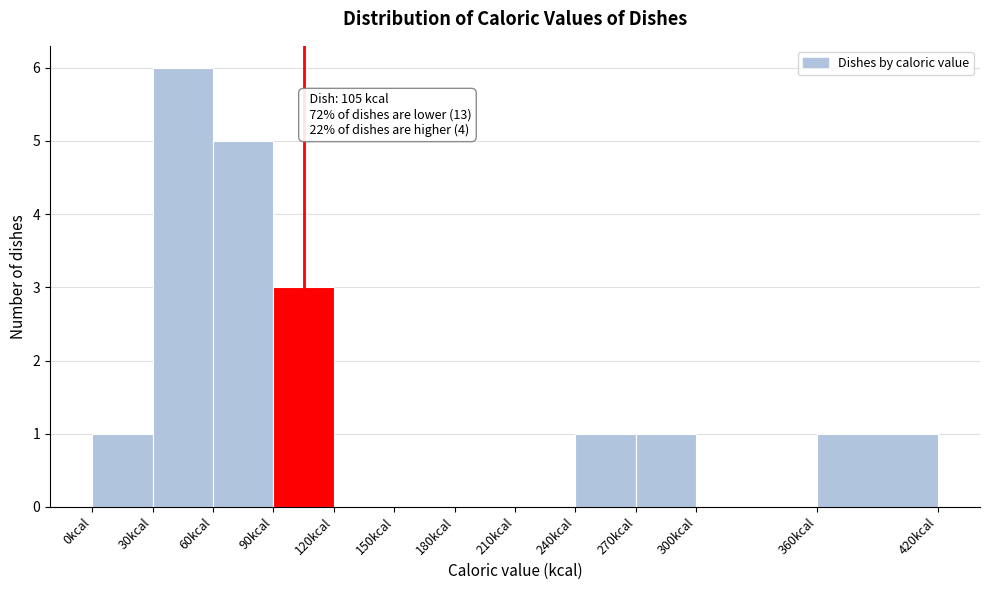

Which range on the x-axis has the tallest bar?

30 to 60